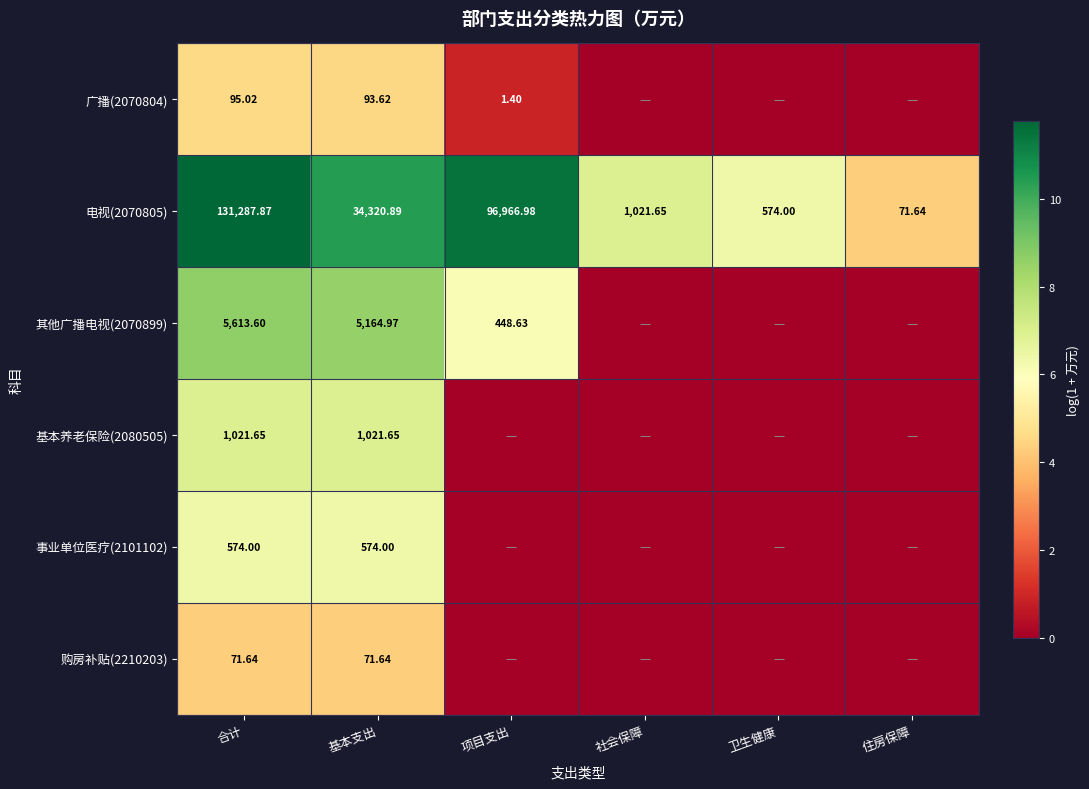

Is the value of 广播(2070804) at 项目支出 greater than the value of 其他广播电视(2070899) at 项目支出?

No